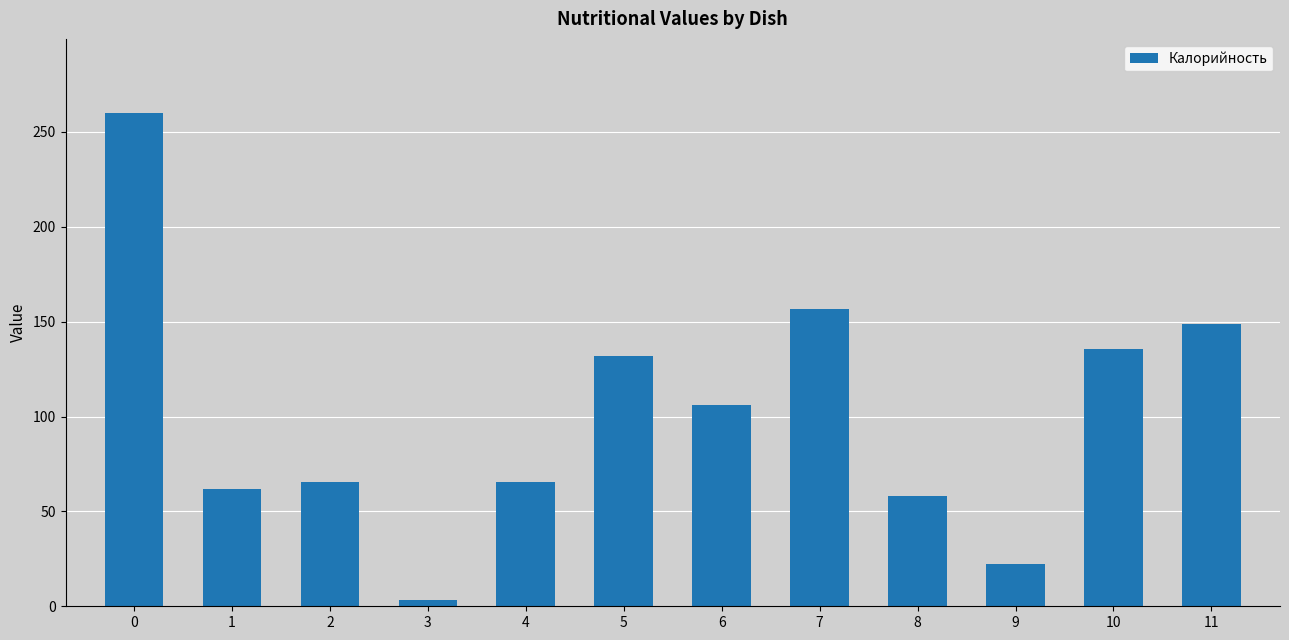

What value does the data have at 3?

3.4